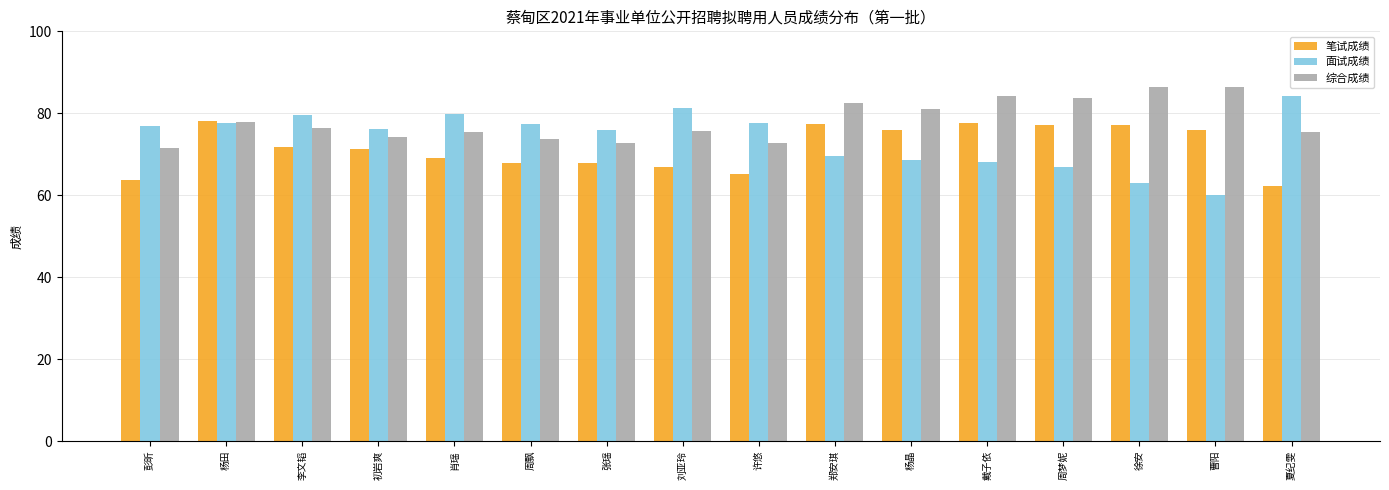

Is the value of 笔试成绩 at 杨田 greater than the value of 综合成绩 at 徐安?

No